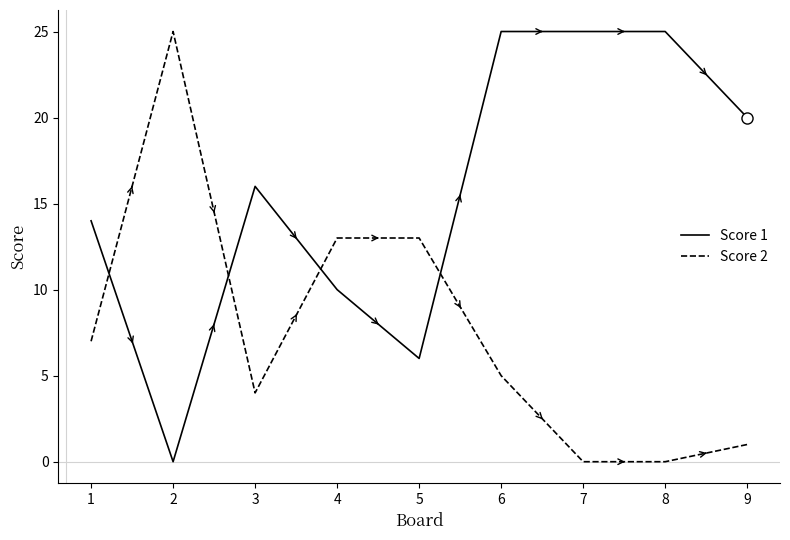

The Score 1 series shows 10 at 4. True or false?

True